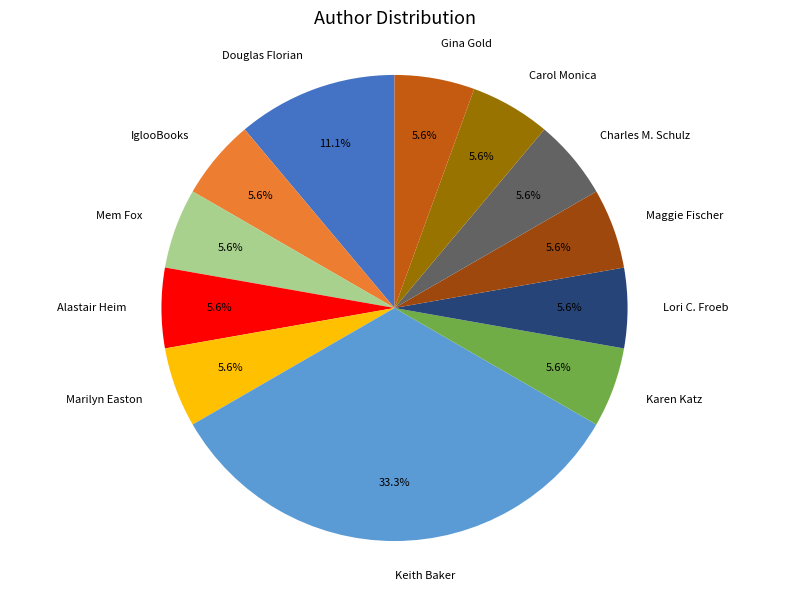

What percentage is NOT represented by Marilyn Easton?

94.4%